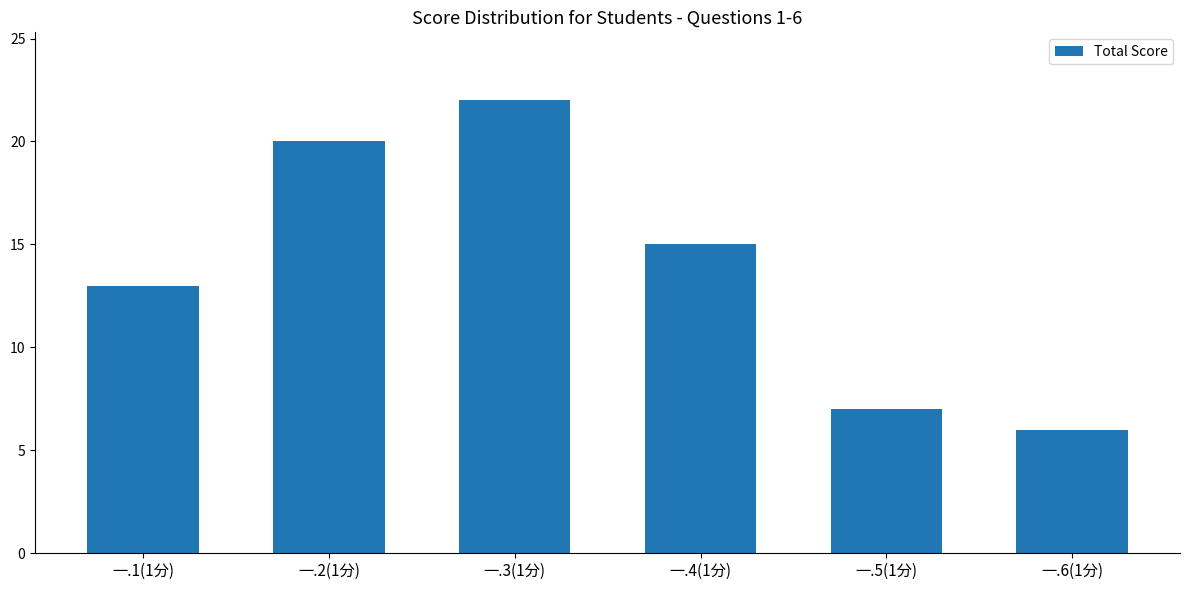

What position from the left is 一.2(1分)?

2